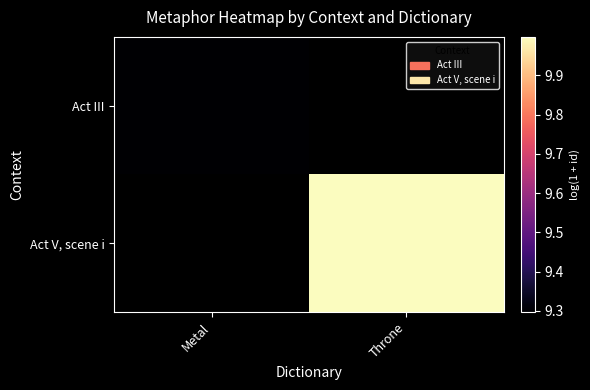

True or false: Act III has a value of 12.3 at Metal.

False